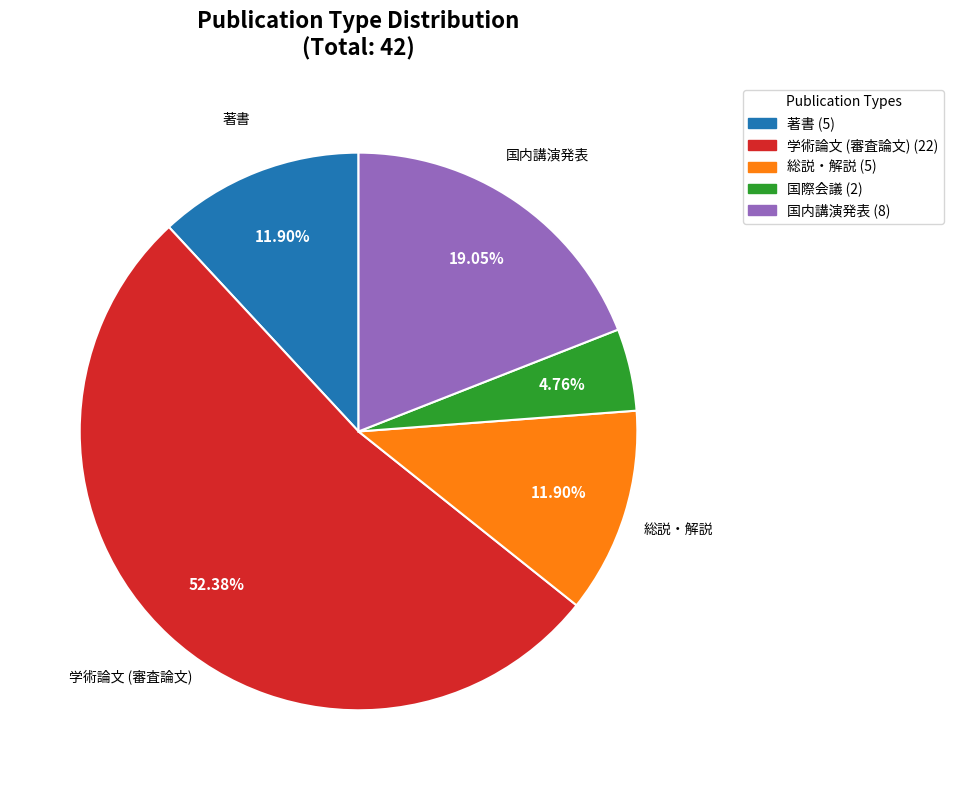

Is it true that 国内講演発表 is 19% of the pie?

True